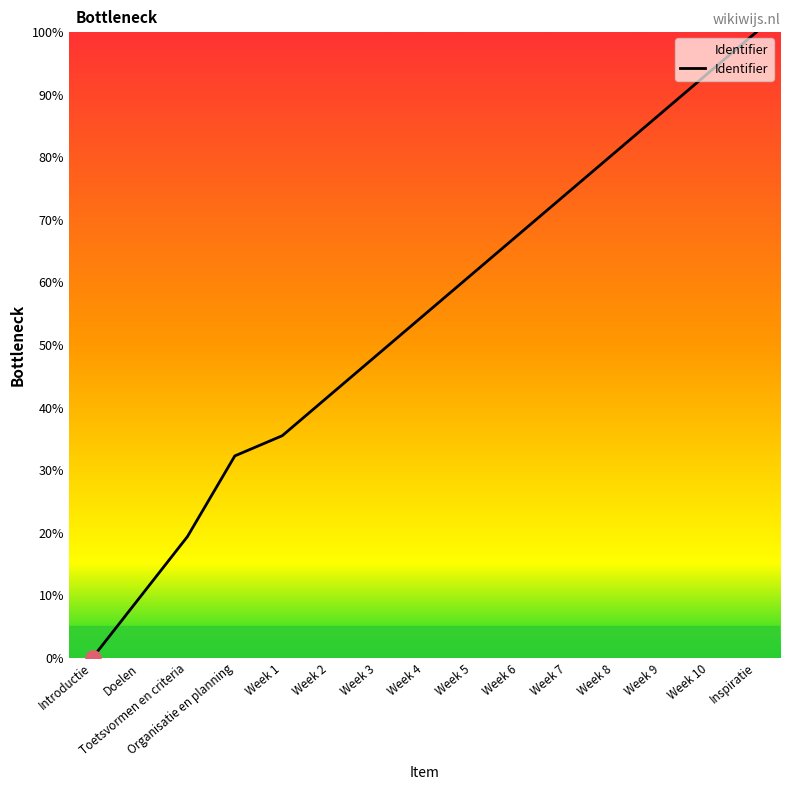

What is the ratio of the value at Doelen to the value at Inspiratie?

0.1